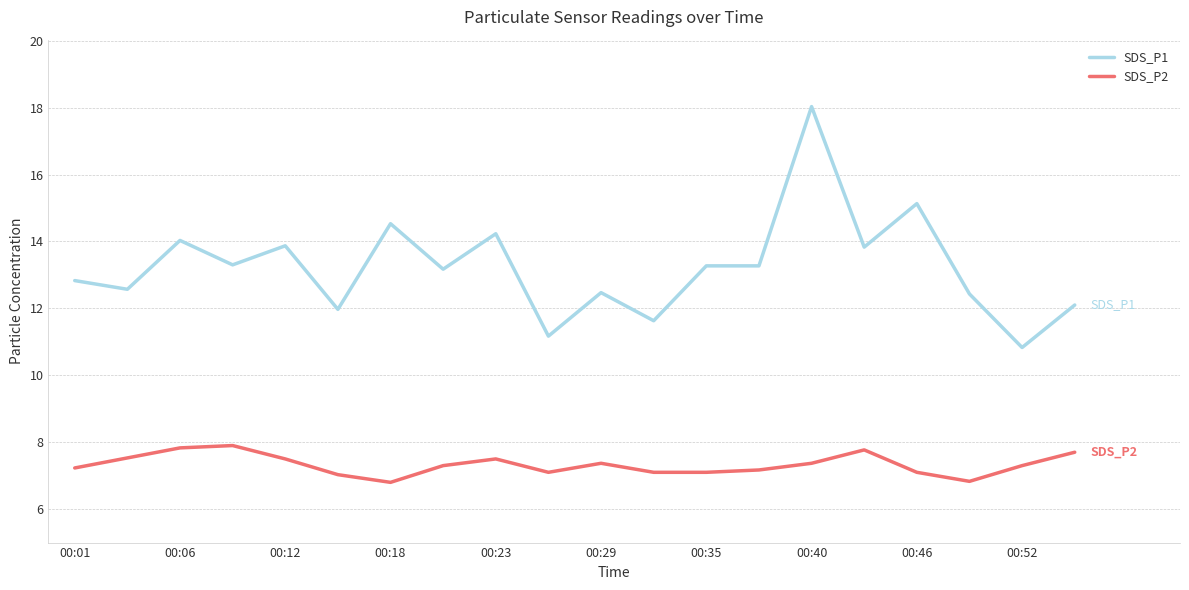

True or false: SDS_P2 and SDS_P1 cross at least once.

False